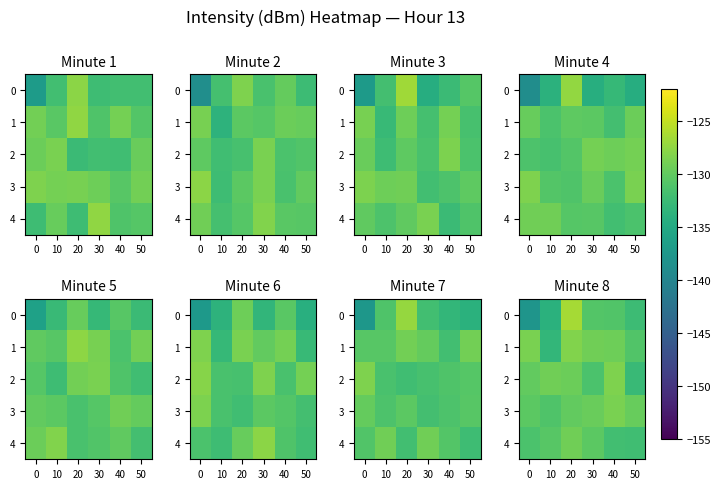

What is the difference between the maximum and minimum values in the row_0 series?

11.3